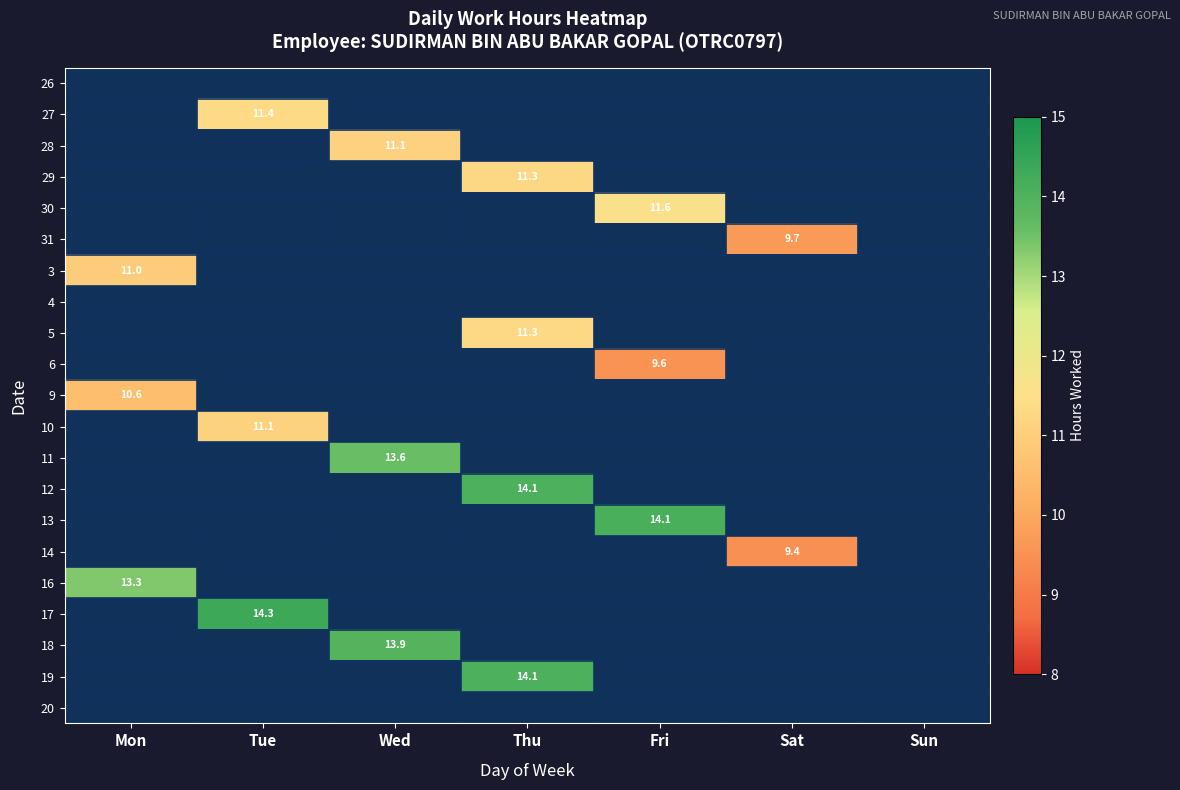

True or false: 27 has a value of -4.3 at Wed.

False